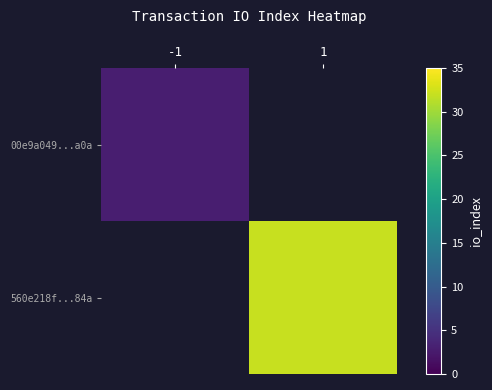

The 00e9a049...a0a series shows 4.3 at -1. True or false?

False